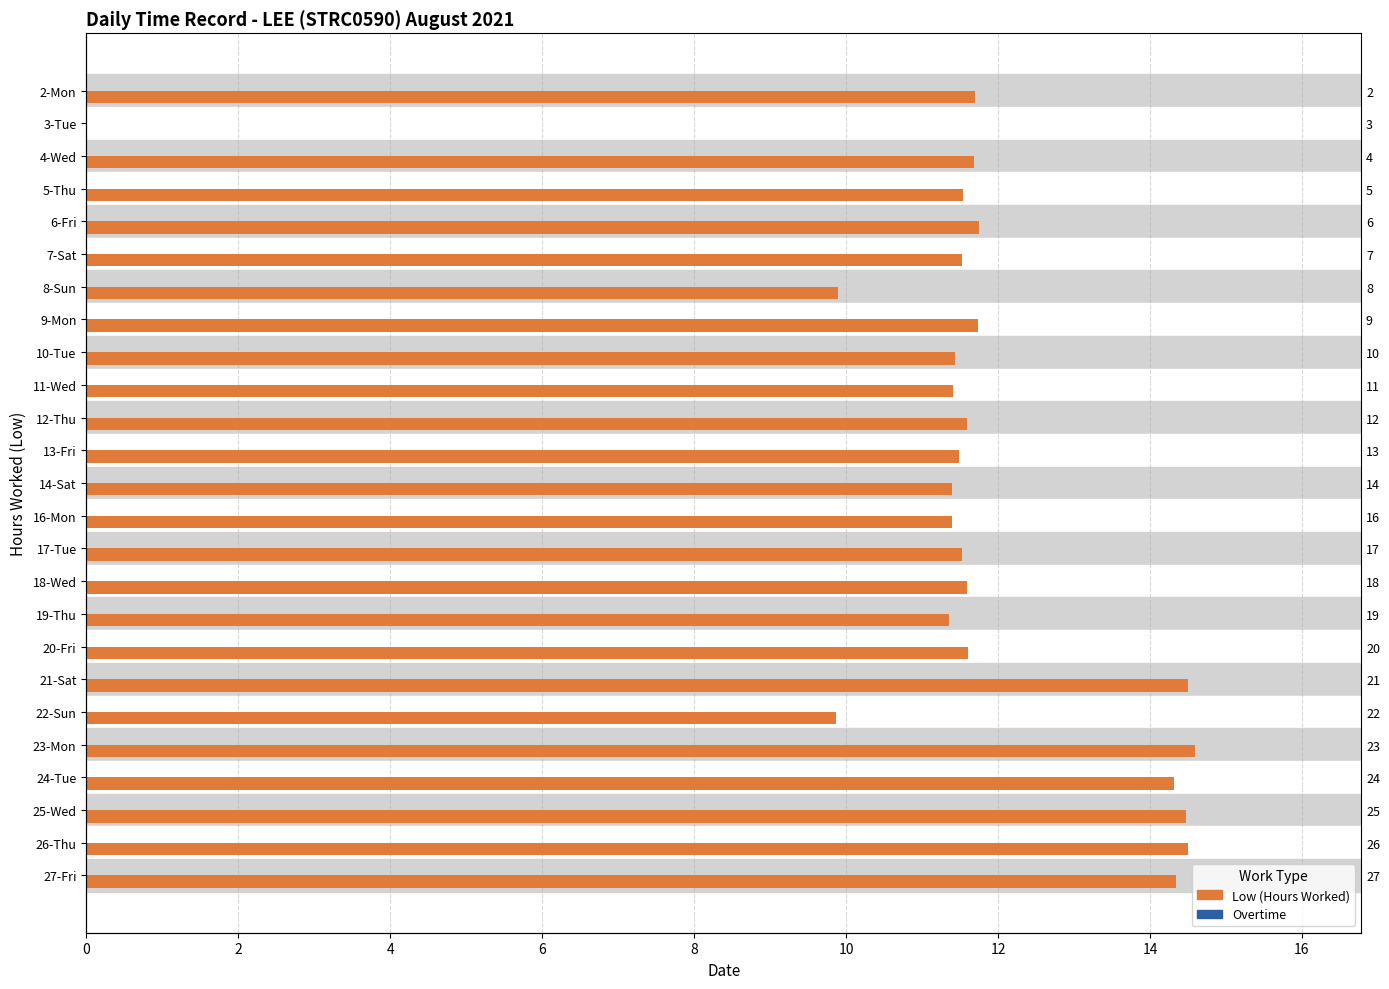

Reading right to left, extract all data points from this chart.

Low (Hours Worked): 14.3	14.5	14.5	14.3	14.6	9.9	14.5	11.6	11.3	11.6	11.5	11.4	11.4	11.5	11.6	11.4	11.4	11.7	9.9	11.5	11.8	11.5	11.7	0.0	11.7
Overtime: 0.4	0.4	0.4	0.4	0.4	0.4	0.4	0.4	0.4	0.4	0.4	0.4	0.4	0.4	0.4	0.4	0.4	0.4	0.4	0.4	0.4	0.4	0.4	0.4	0.4